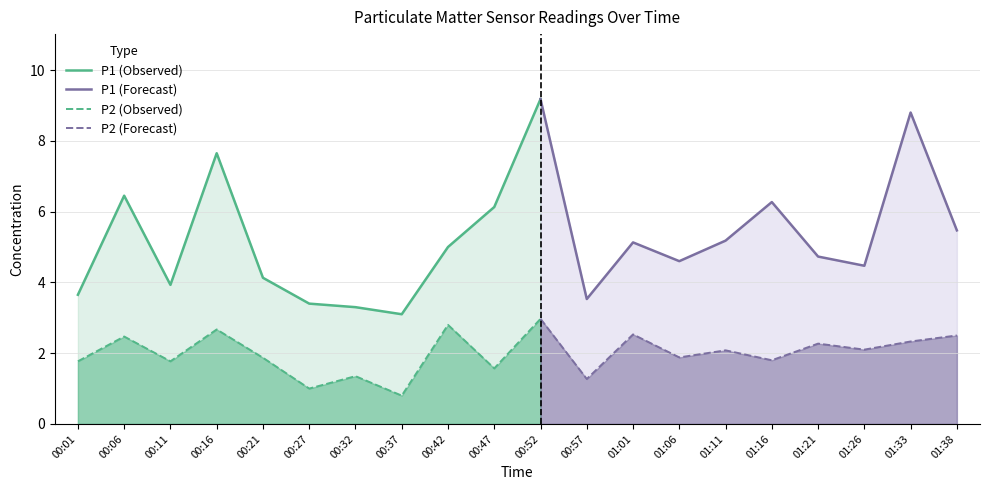

List the series in order of their peak value, highest first.

P1, P2